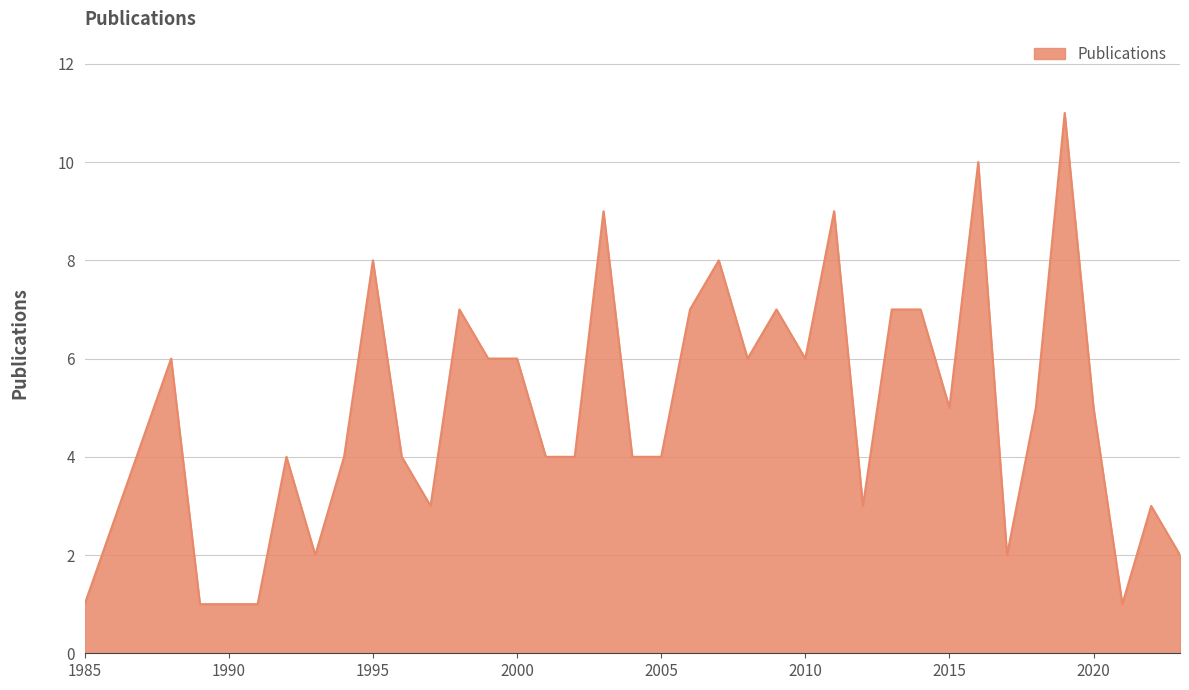

Reading left to right, what are all the values shown in this chart?

1	6	1	1	4	2	4	8	4	3	7	6	6	4	4	9	4	4	7	8	6	7	6	9	3	7	7	5	10	2	5	11	5	1	3	2